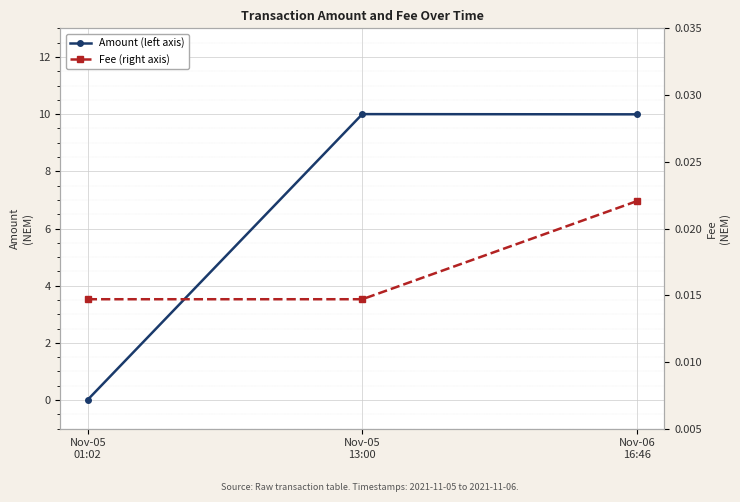

Reading left to right, what are all the values shown in this chart?

Amount (left axis): Nov-05
01:02=0.0	Nov-05
13:00=10.0	Nov-06
16:46=10.0
Fee (right axis): Nov-05
01:02=0.0	Nov-05
13:00=0.0	Nov-06
16:46=0.0